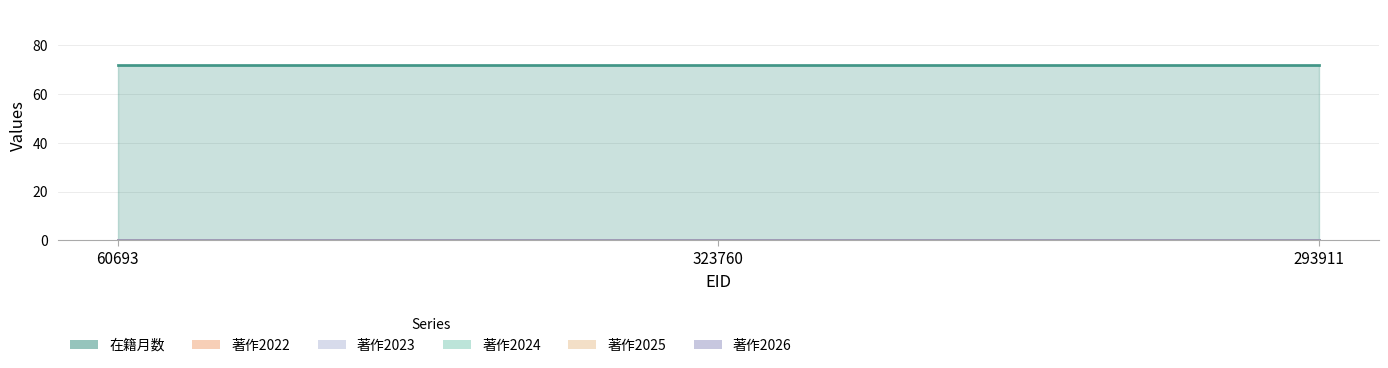

What is the greatest value displayed?

72